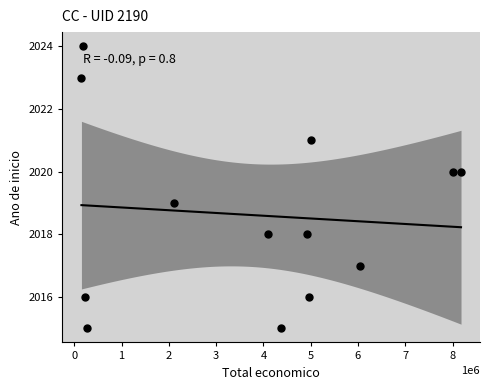

What is the range of X values (max minus min)?

8029214